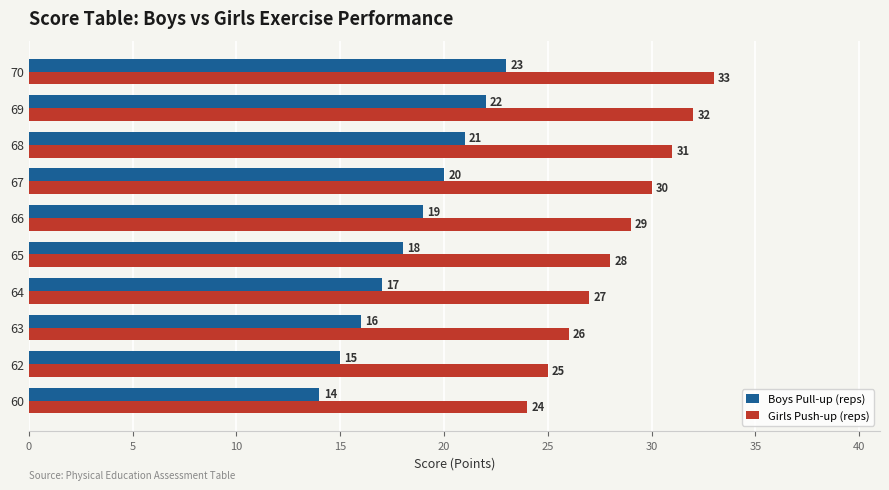

Is it true that Girls Push-up (reps) equals 8 at 62?

False